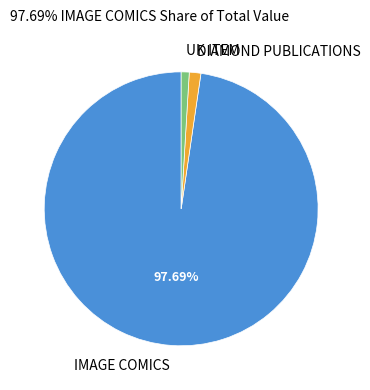

To the nearest percent, what percentage of the pie is IMAGE COMICS?

98%